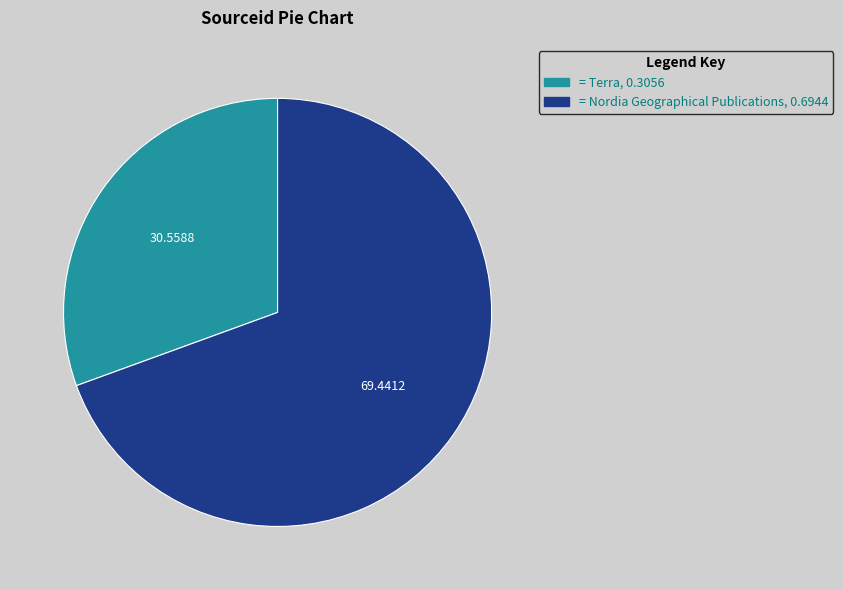

Is there a majority slice in this chart?

Yes